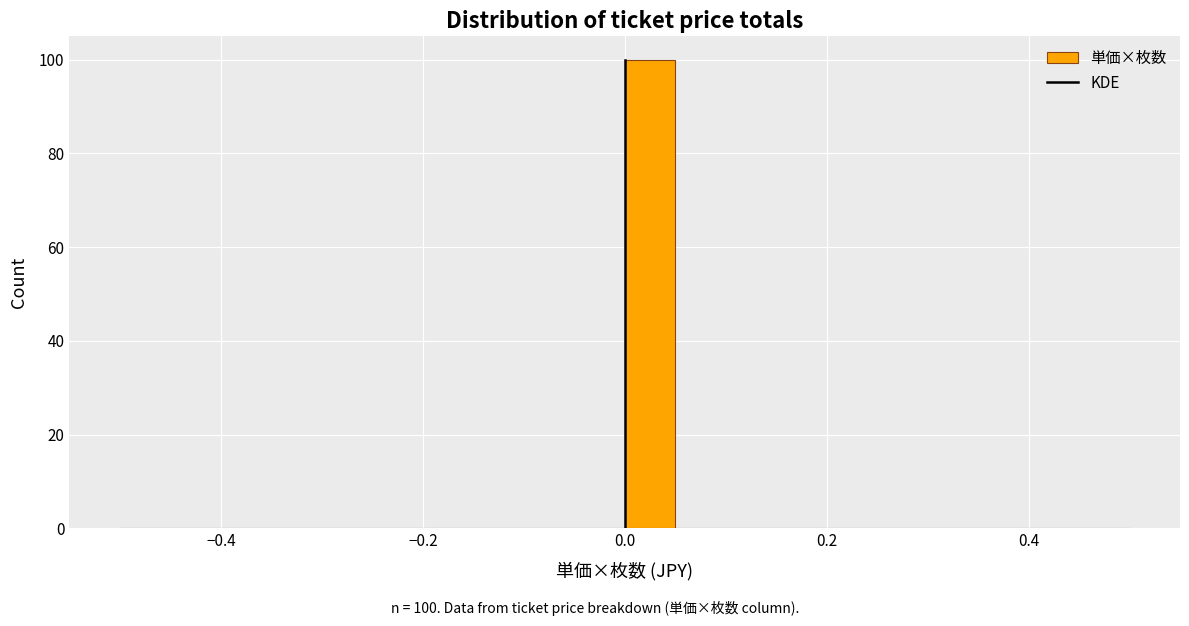

Read against the x-axis, roughly where is the centre of the tallest bar?

0.02